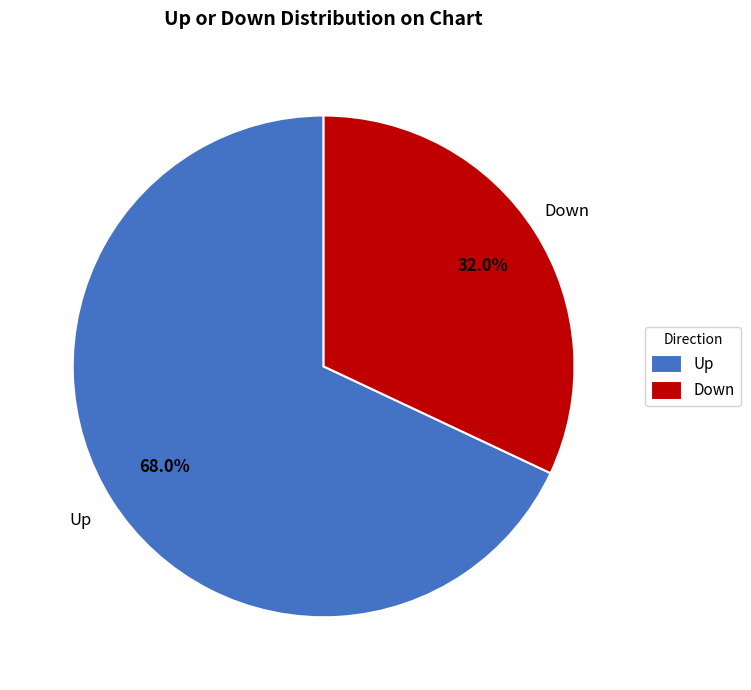

Approximately how many times larger is the value at Down compared to Up?

0.5